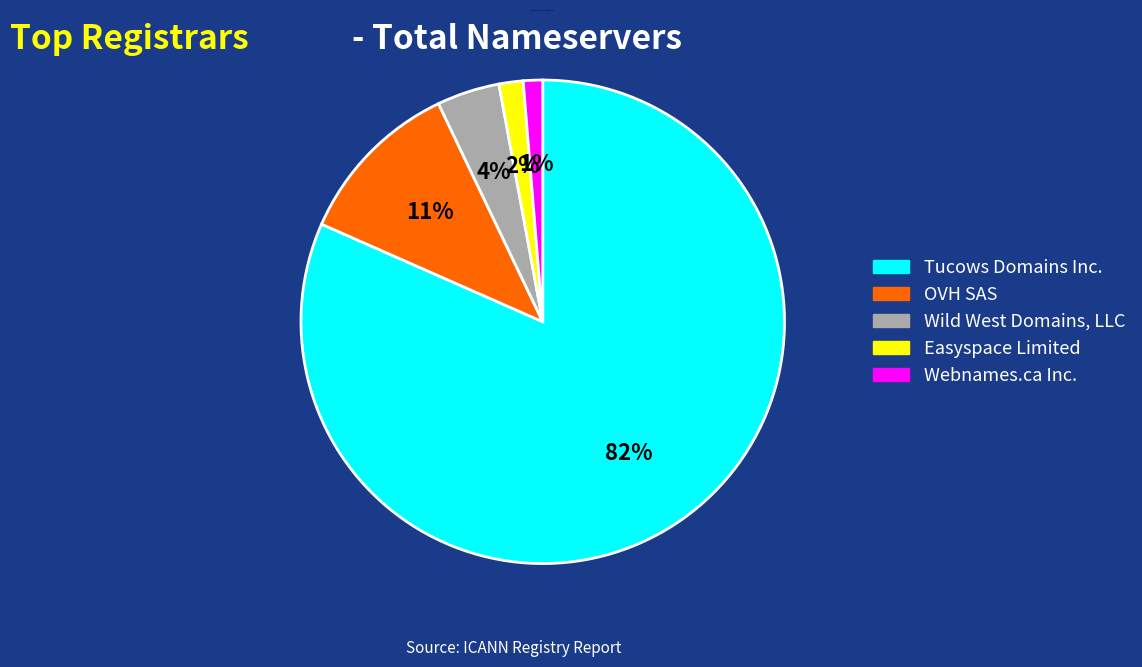

Is there any slice that represents more than half of the pie?

Yes